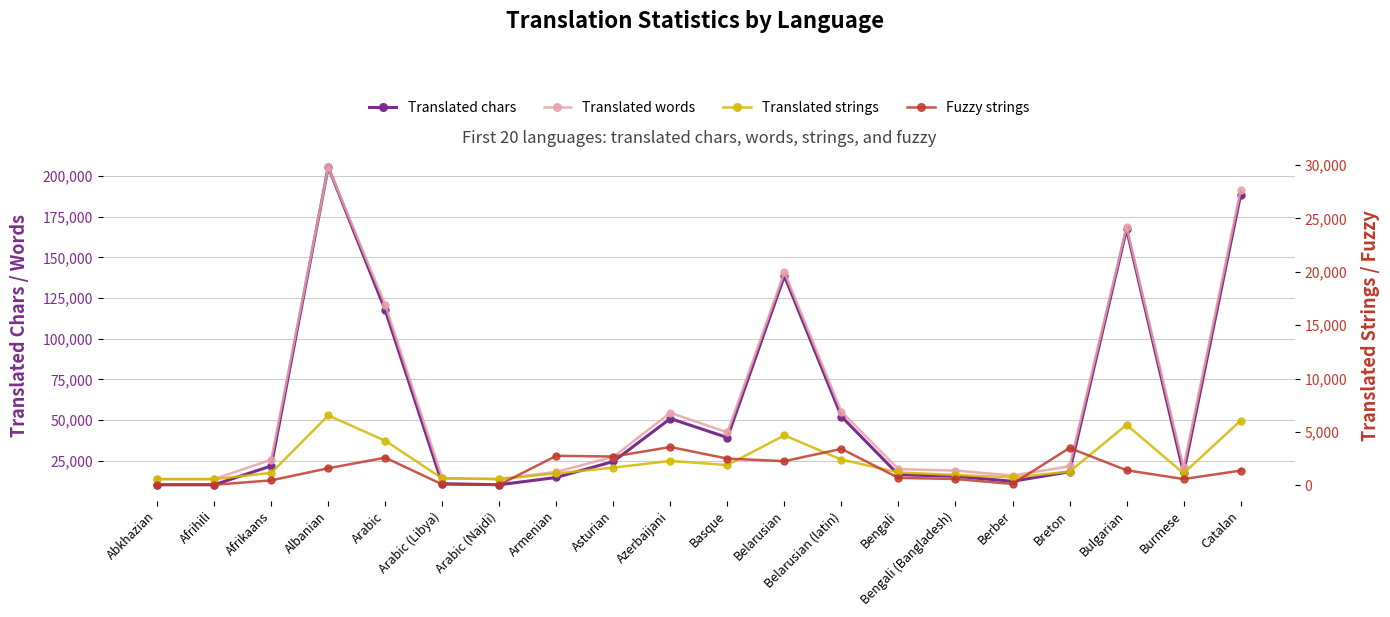

What is the difference between the maximum and second lowest values in the Translated chars series?

195304